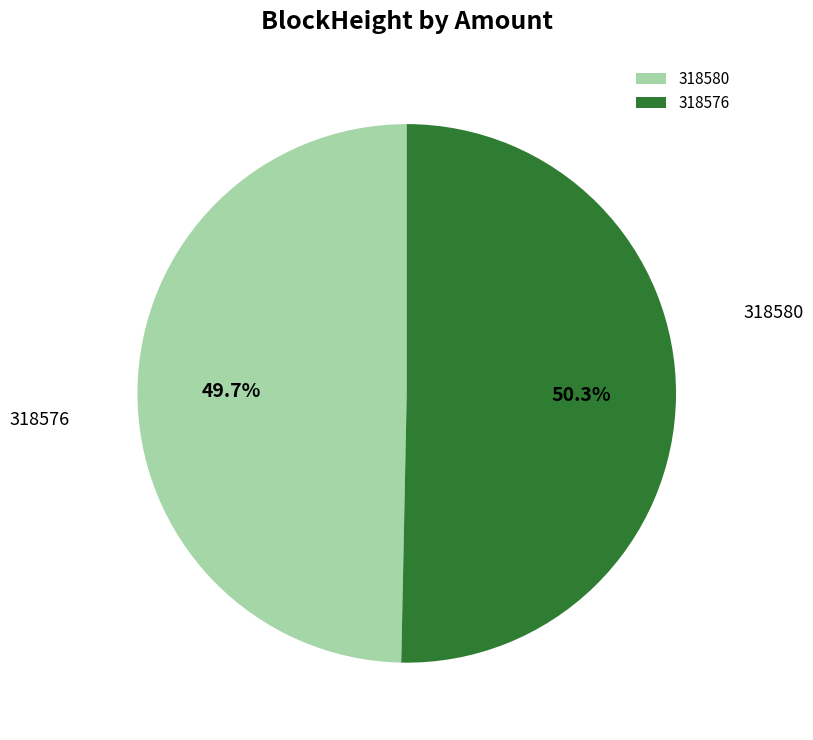

What is the change in value from 318580 to 318576?

+33480